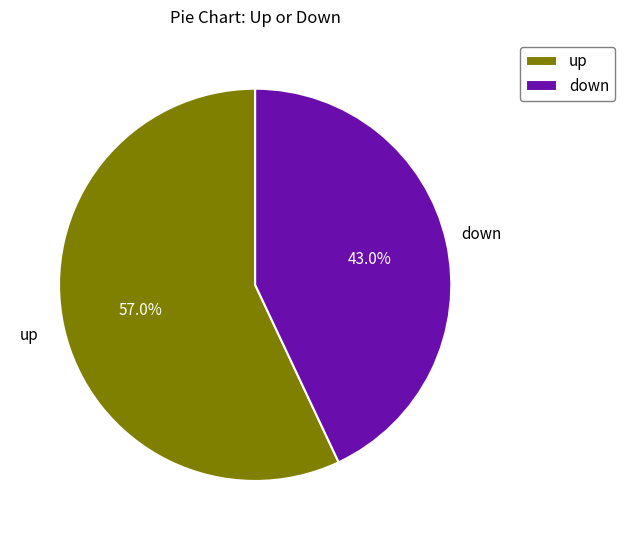

Count the number of slices in the pie.

2